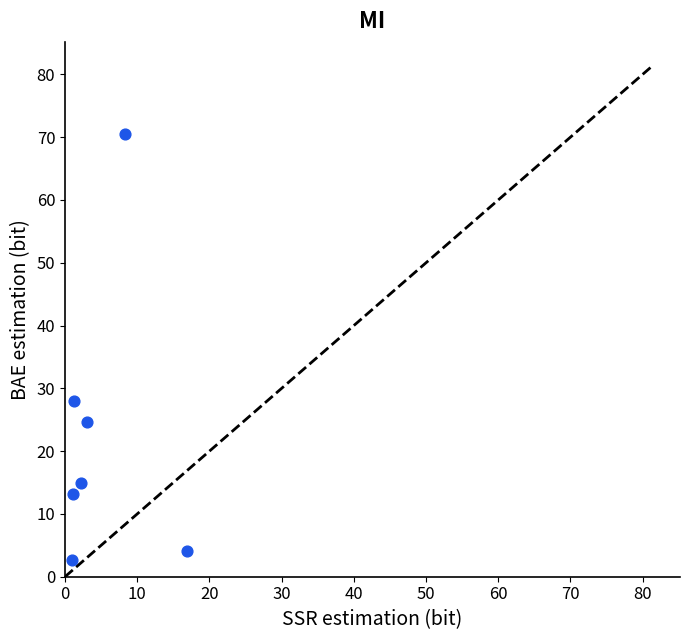

What is the range of Y values (max minus min)?

67.8